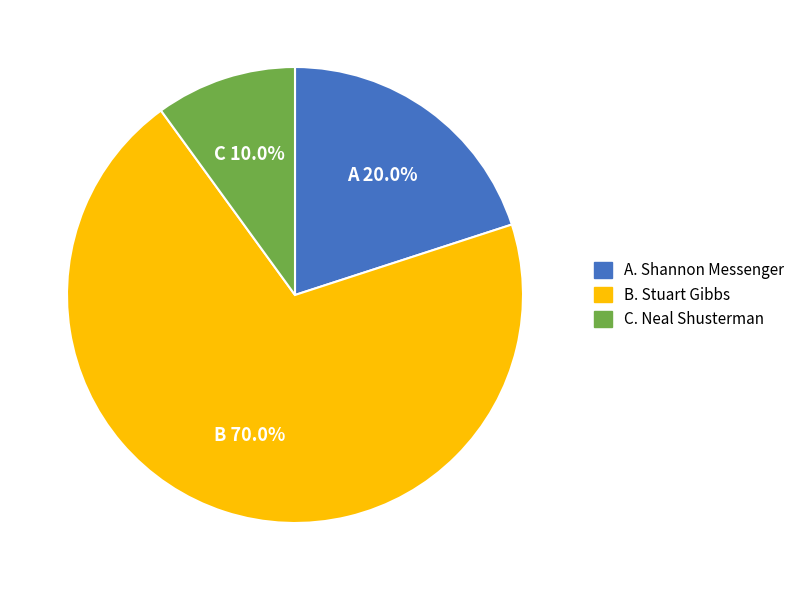

Does any single category account for the majority?

Yes